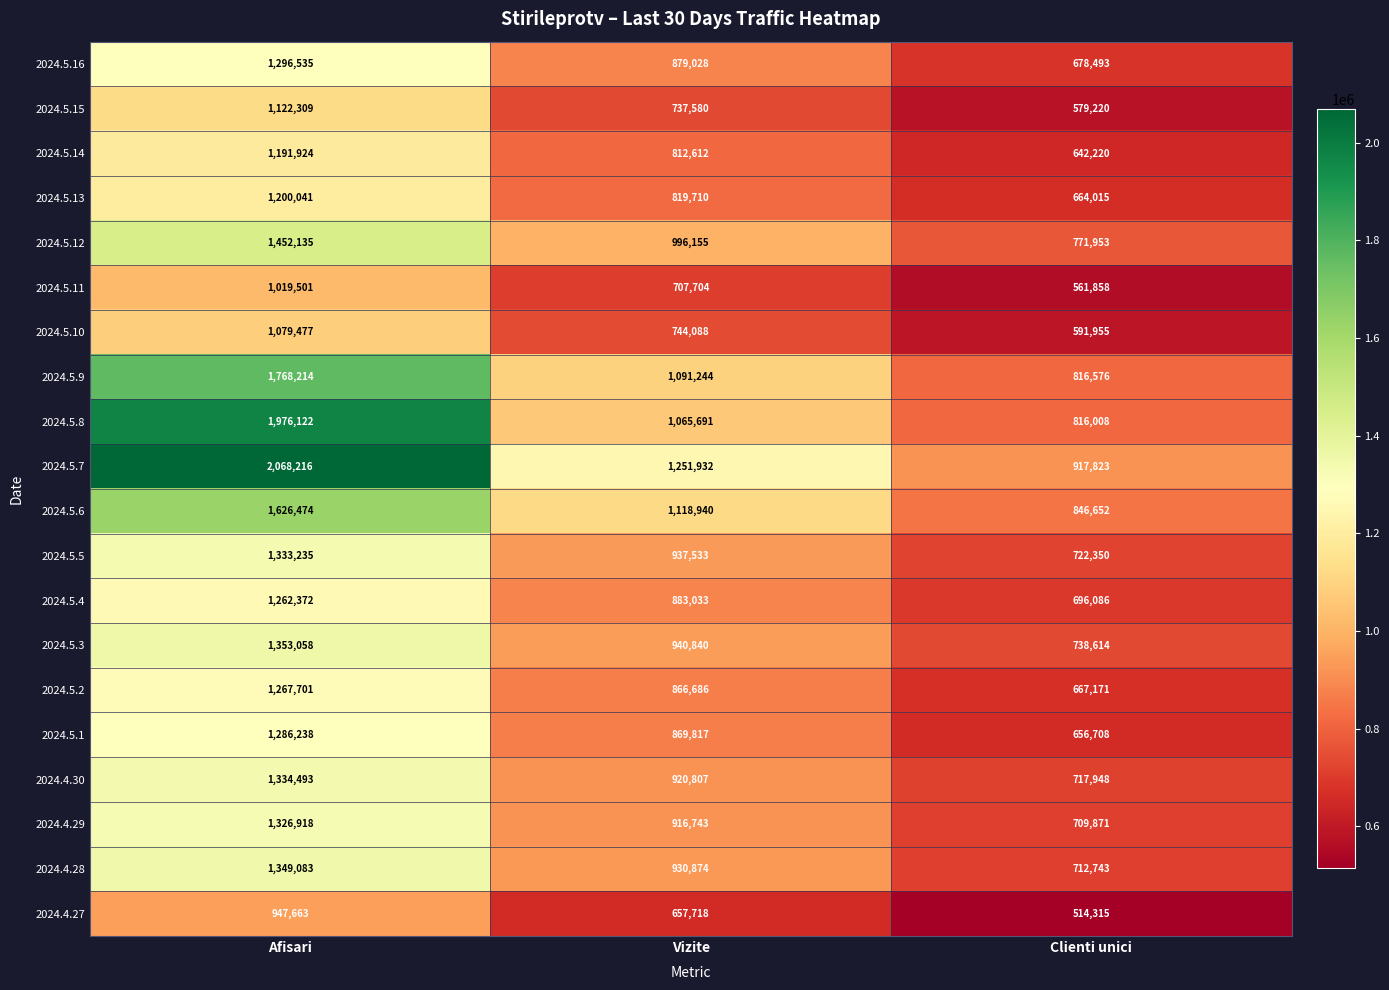

At Afisari, list the series in order from smallest to largest.

2024.4.27, 2024.5.11, 2024.5.10, 2024.5.15, 2024.5.14, 2024.5.13, 2024.5.4, 2024.5.2, 2024.5.1, 2024.5.16, 2024.4.29, 2024.5.5, 2024.4.30, 2024.4.28, 2024.5.3, 2024.5.12, 2024.5.6, 2024.5.9, 2024.5.8, 2024.5.7